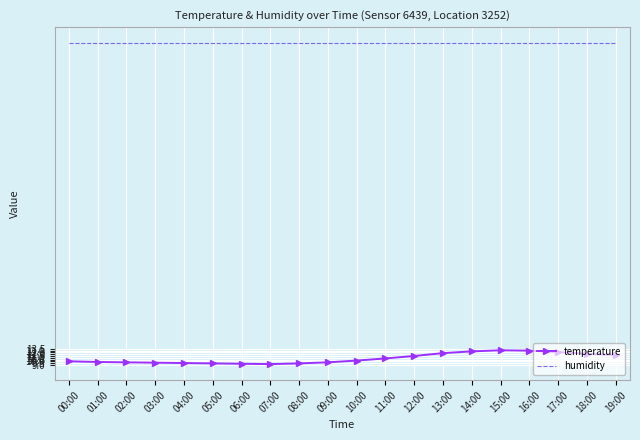

What position from the right is 06:00?

14